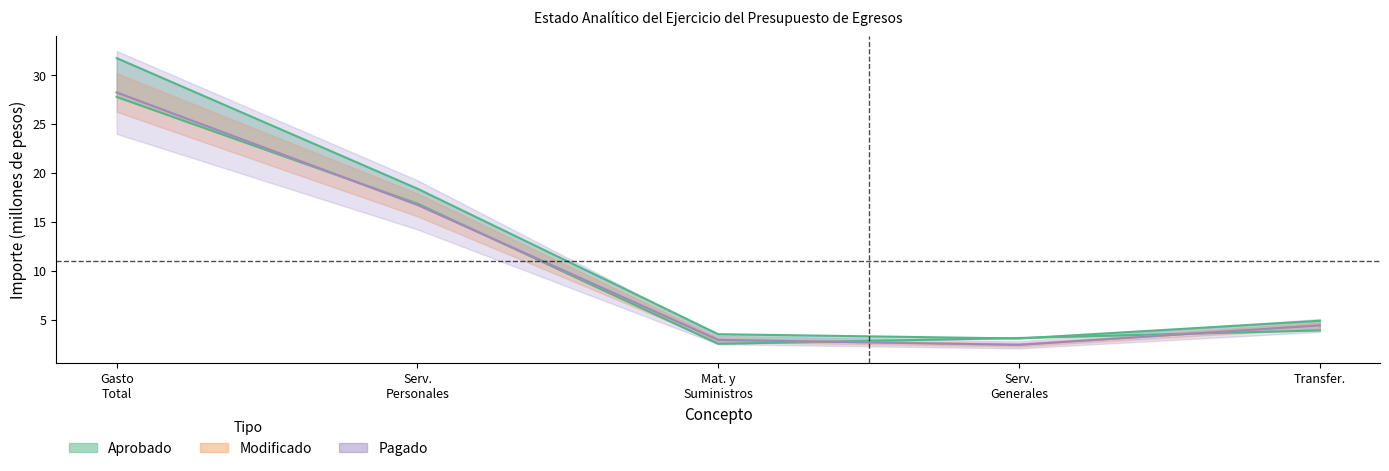

Is this an area chart (filled region under the line)?

No